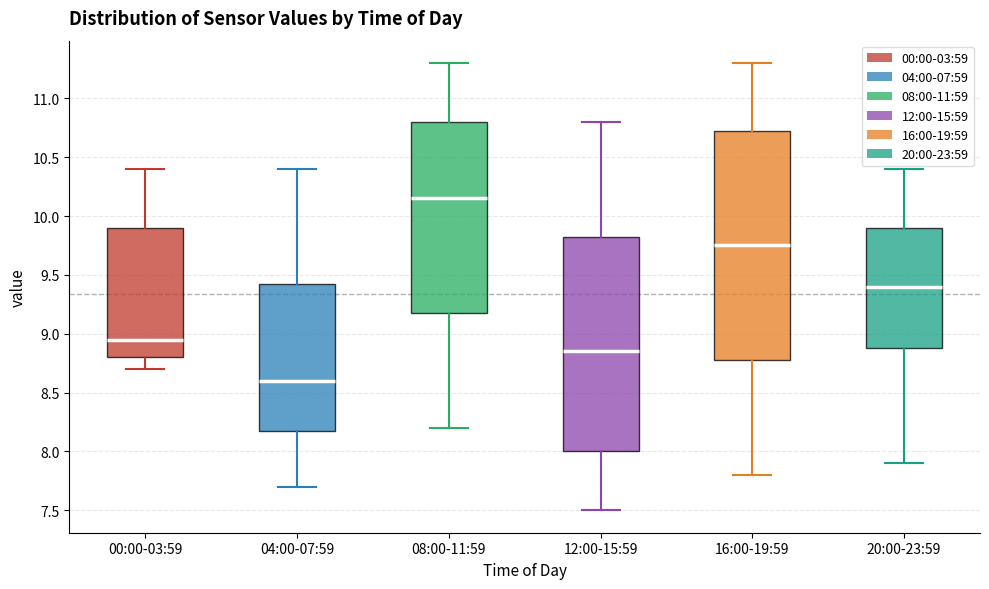

Reading left to right, read every box against the y-axis: the position of its median line, the range the box covers, and the ends of its whiskers. The values are not printed on the chart, so give them approximately, as read against the axis.

00:00-03:59: median 8.95, box 8.80 to 9.90, whiskers 8.70 to 10.40
04:00-07:59: median 8.60, box 8.20 to 9.45, whiskers 7.70 to 10.40
08:00-11:59: median 10.15, box 9.20 to 10.80, whiskers 8.20 to 11.30
12:00-15:59: median 8.85, box 8.00 to 9.85, whiskers 7.50 to 10.80
16:00-19:59: median 9.75, box 8.80 to 10.75, whiskers 7.80 to 11.30
20:00-23:59: median 9.40, box 8.90 to 9.90, whiskers 7.90 to 10.40